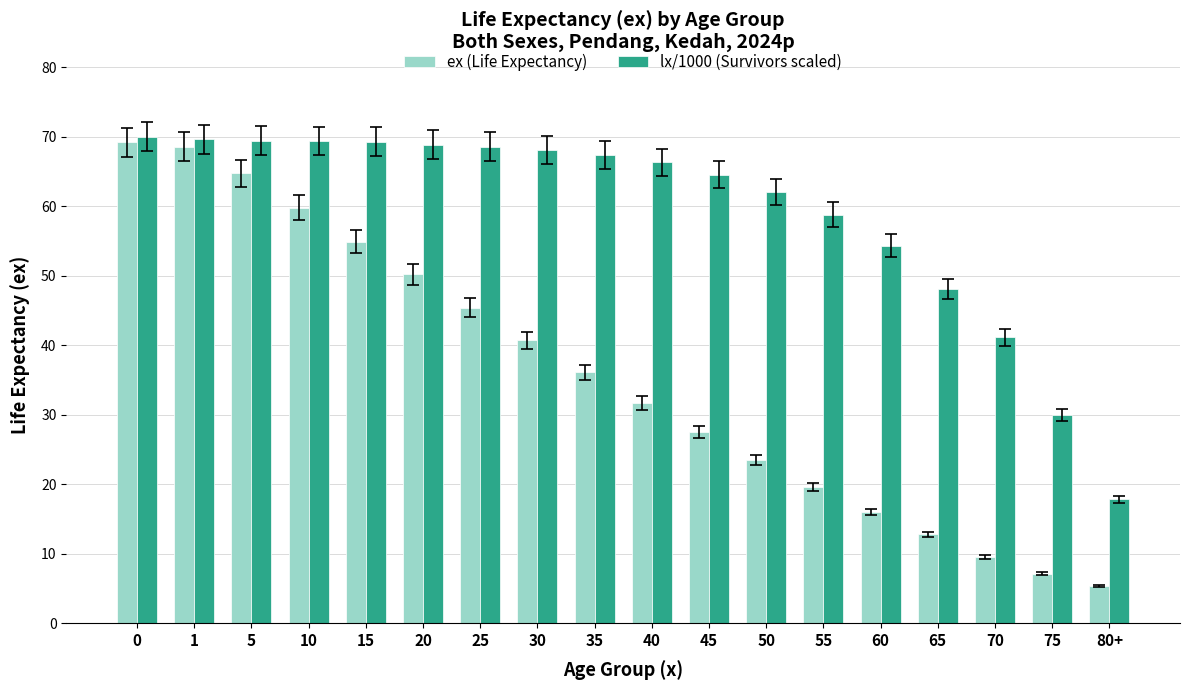

What is the difference between the lx/1000 (Survivors scaled) values at 35 and 75?

37.4